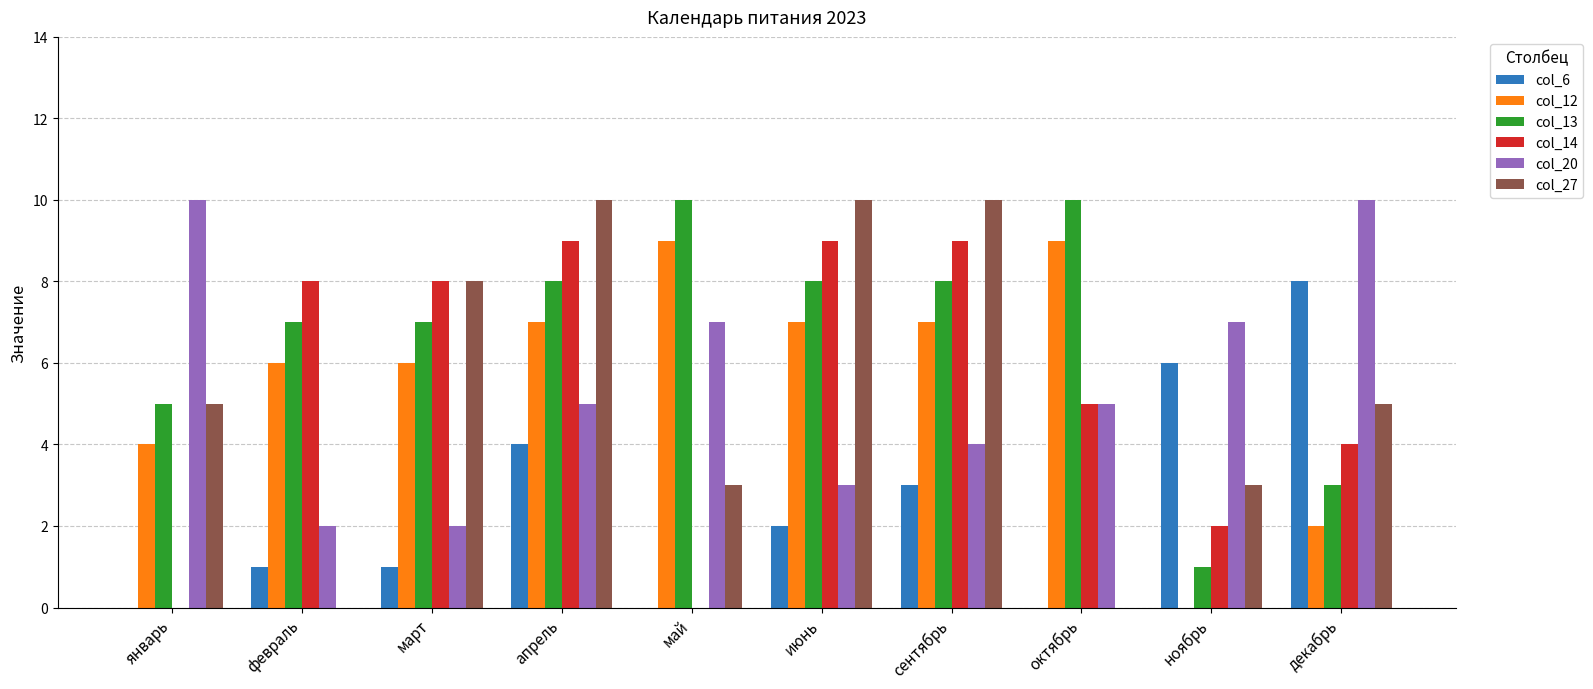

What is the sum of the col_27 values at декабрь and октябрь?

5